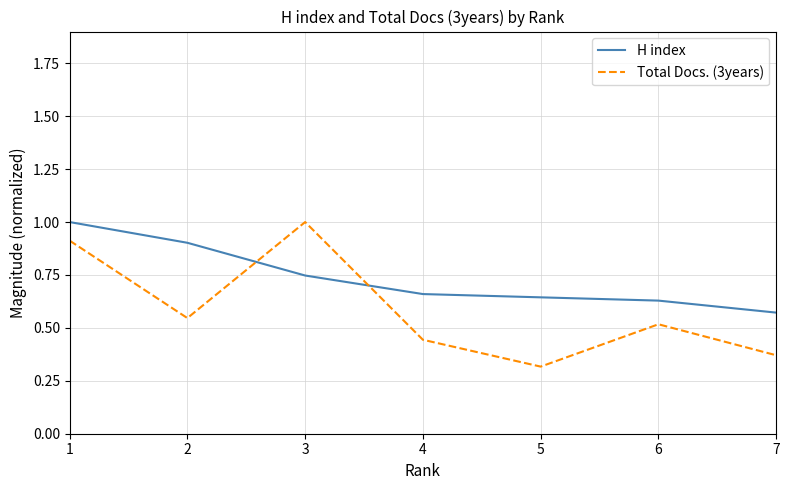

At which label is H index closest to 0?

7